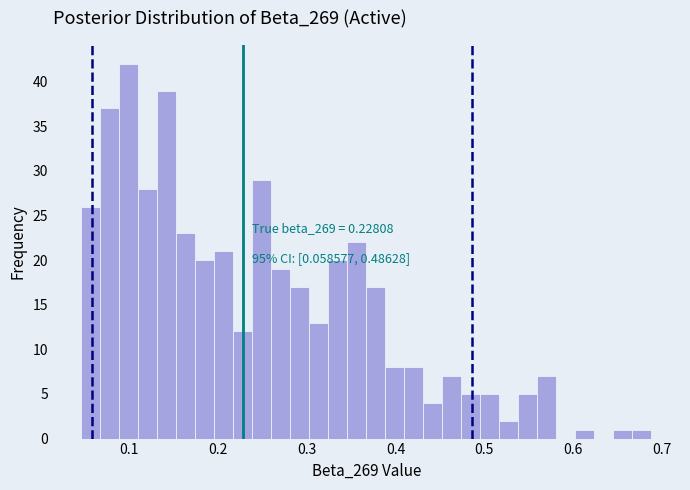

Read against the x-axis, roughly where is the centre of the tallest bar?

0.10